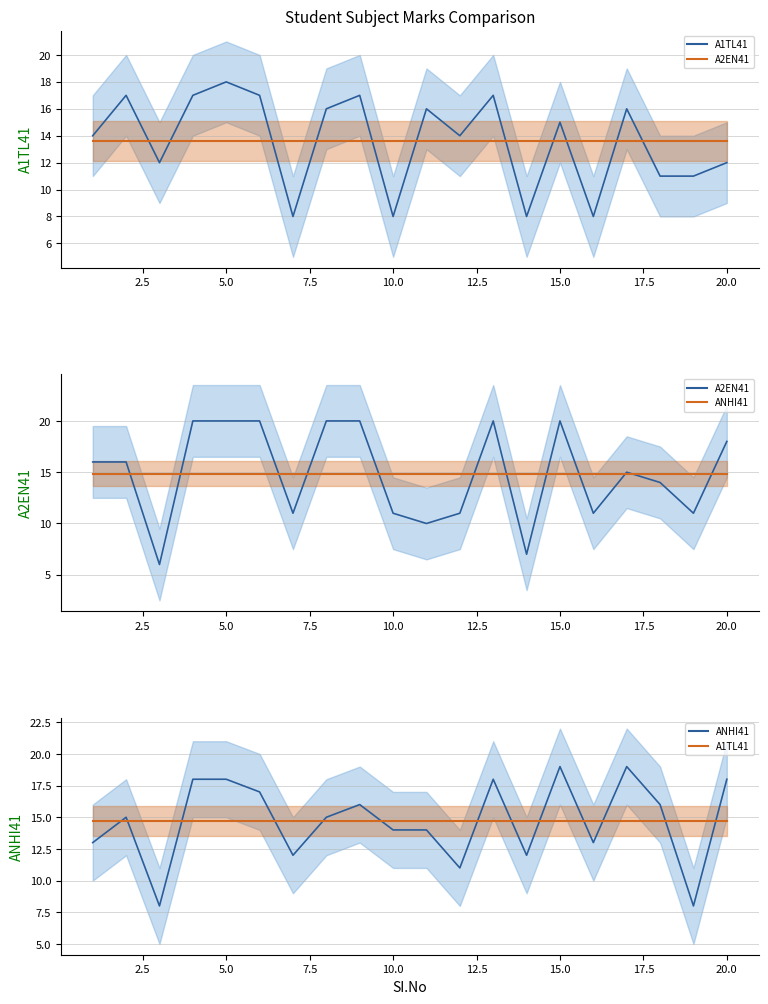

At how many categories does at least one series exceed 6?

20